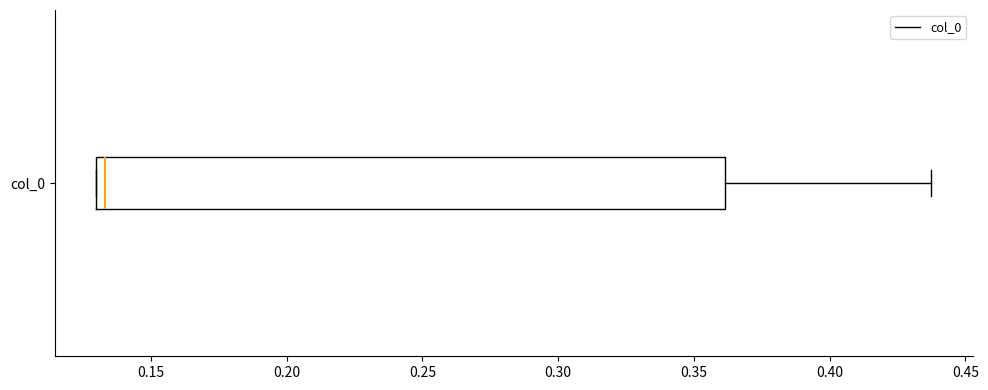

Where does the right whisker of the box for col_0 end on the x-axis? The values are not printed on the chart, so give them approximately, as read against the axis.

0.435